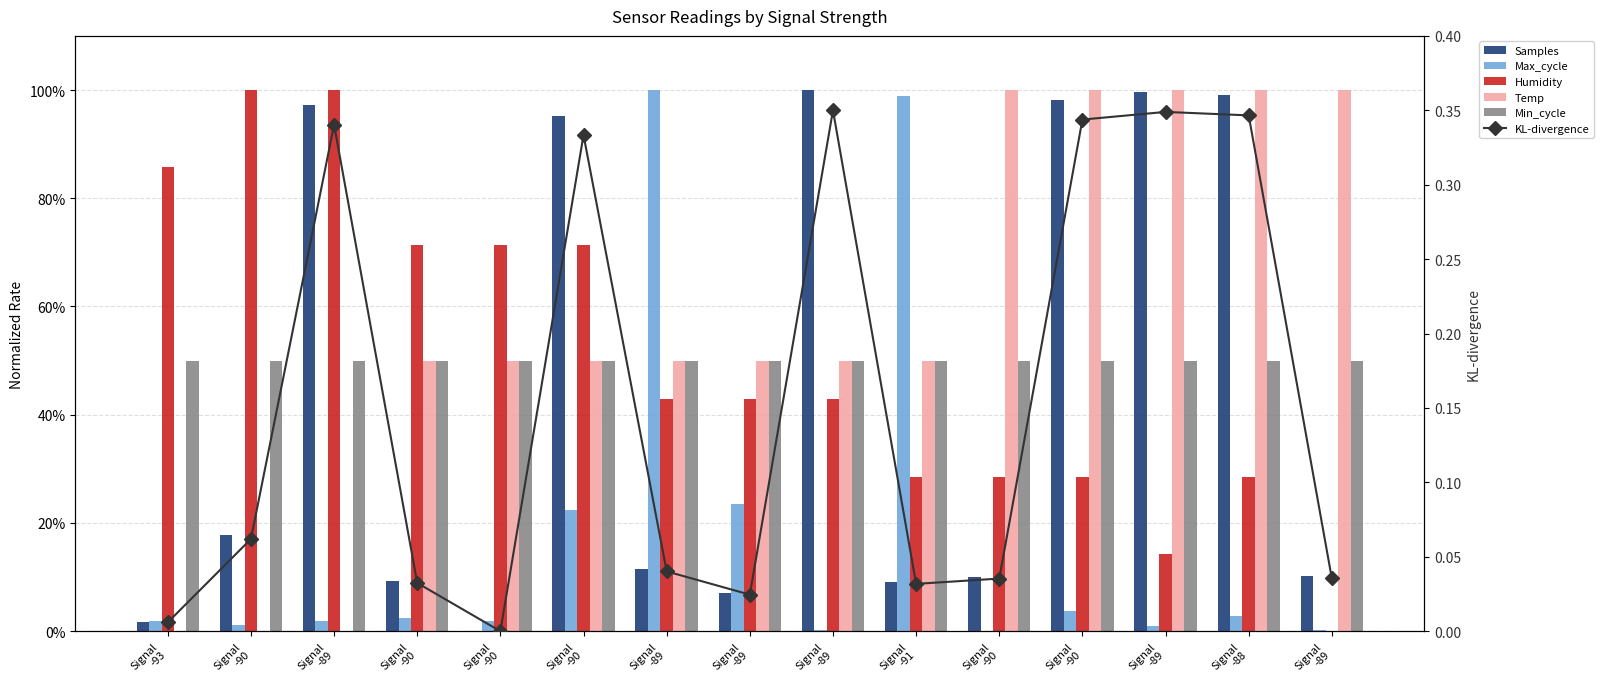

Read the Max_cycle value at Signal
-90.

22.4